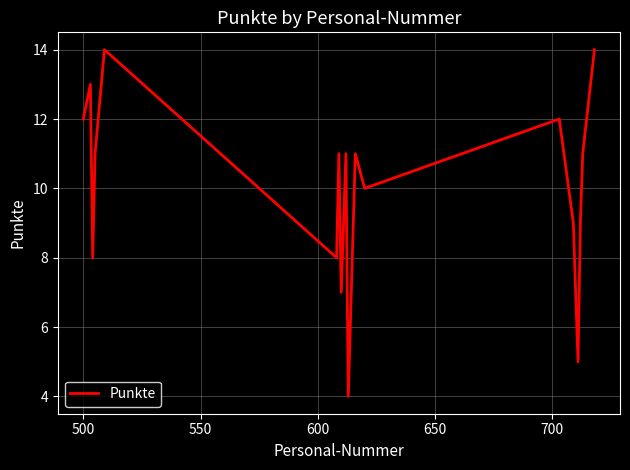

What is the minimum value shown in the chart?

4